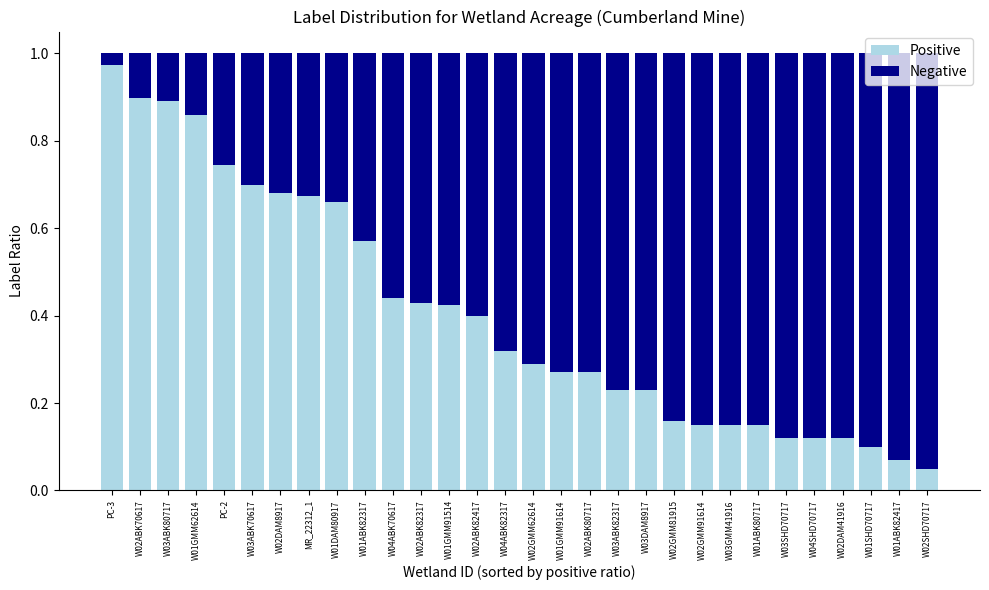

True or false: Positive has a value of 0.6 at W04ABK70617.

False